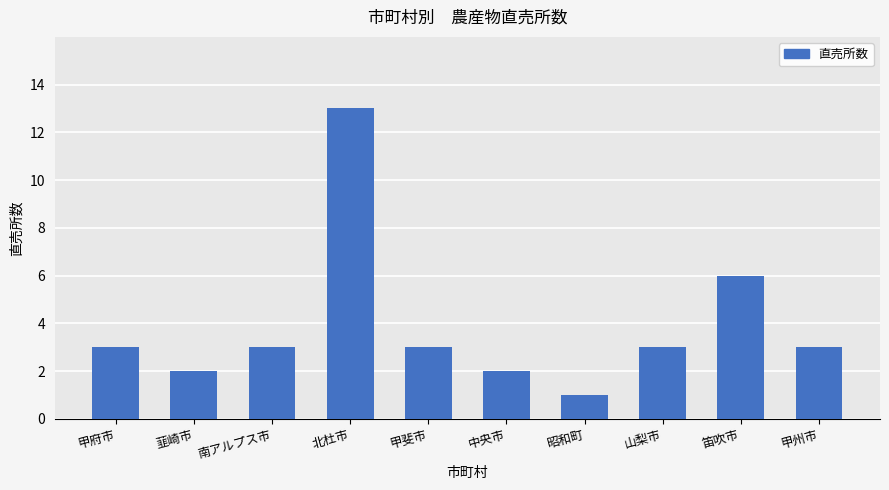

What is the average value?

4